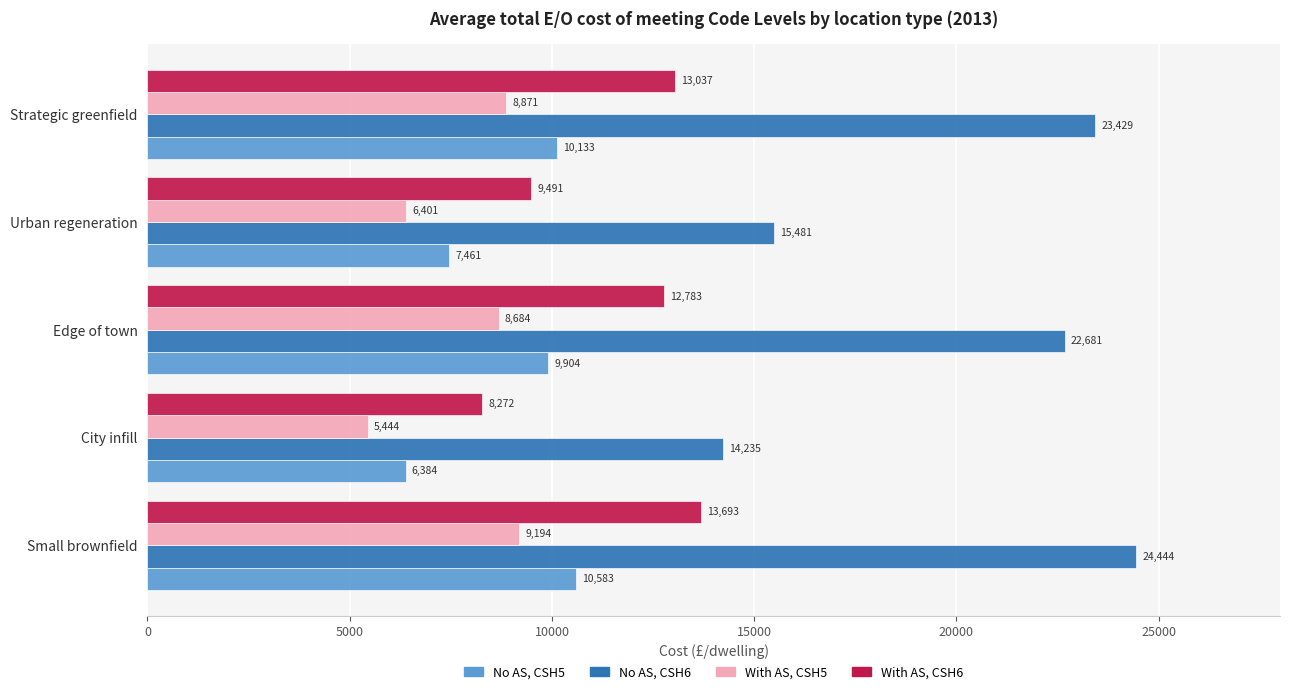

Is the value of No AS, CSH6 at Small brownfield greater than the value of With AS, CSH6 at Edge of town?

Yes